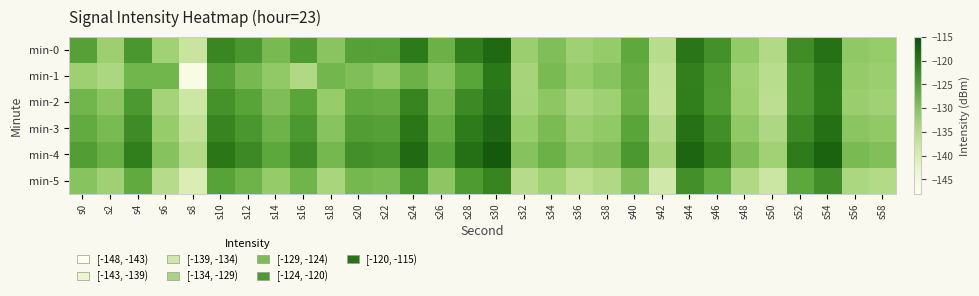

Reading left to right, list all the values displayed in this chart.

min-0: s0=-125.2	s2=-132.3	s4=-123.9	s6=-132.7	s8=-137.5	s10=-122.1	s12=-124.1	s14=-128.8	s16=-124.5	s18=-130.5	s20=-125.2	s22=-125.4	s24=-120.6	s26=-127.5	s28=-121.2	s30=-118.5	s32=-132.1	s34=-129.4	s36=-132.6	s38=-131.5	s40=-126.2	s42=-135.5	s44=-120.0	s46=-123.4	s48=-131.3	s50=-134.8	s52=-122.7	s54=-119.5	s56=-130.9	s58=-131.5
min-1: s0=-132.4	s2=-134.1	s4=-128.0	s6=-128.1	s8=-146.3	s10=-125.3	s12=-128.6	s14=-131.1	s16=-134.7	s18=-128.2	s20=-129.4	s22=-131.2	s24=-127.5	s26=-130.1	s28=-125.8	s30=-120.3	s32=-133.5	s34=-128.9	s36=-131.7	s38=-130.2	s40=-127.1	s42=-136.4	s44=-121.3	s46=-124.5	s48=-132.8	s50=-135.6	s52=-123.9	s54=-120.7	s56=-131.4	s58=-132.1
min-2: s0=-128.1	s2=-130.5	s4=-124.3	s6=-133.2	s8=-138.1	s10=-123.4	s12=-125.6	s14=-129.3	s16=-125.8	s18=-131.7	s20=-126.4	s22=-126.9	s24=-121.8	s26=-128.6	s28=-122.4	s30=-119.7	s32=-133.2	s34=-130.6	s36=-133.7	s38=-132.6	s40=-127.4	s42=-136.7	s44=-121.1	s46=-124.7	s48=-132.5	s50=-135.9	s52=-124.1	s54=-120.9	s56=-132.0	s58=-132.8
min-3: s0=-126.5	s2=-128.9	s4=-122.7	s6=-131.6	s8=-136.5	s10=-121.8	s12=-124.0	s14=-127.7	s16=-124.2	s18=-130.1	s20=-124.8	s22=-125.3	s24=-120.2	s26=-127.0	s28=-120.8	s30=-118.1	s32=-131.6	s34=-129.0	s36=-132.1	s38=-131.0	s40=-125.8	s42=-135.1	s44=-119.5	s46=-123.1	s48=-130.9	s50=-134.3	s52=-122.4	s54=-119.3	s56=-130.5	s58=-131.2
min-4: s0=-124.9	s2=-127.3	s4=-121.1	s6=-130.0	s8=-134.9	s10=-120.2	s12=-122.4	s14=-126.1	s16=-122.6	s18=-128.5	s20=-123.2	s22=-123.7	s24=-118.6	s26=-125.4	s28=-119.2	s30=-116.5	s32=-130.0	s34=-127.4	s36=-130.5	s38=-129.4	s40=-124.2	s42=-133.5	s44=-117.9	s46=-121.5	s48=-129.3	s50=-132.7	s52=-120.8	s54=-117.7	s56=-128.9	s58=-129.6
min-5: s0=-130.2	s2=-132.6	s4=-126.4	s6=-135.3	s8=-140.2	s10=-125.5	s12=-127.7	s14=-131.4	s16=-127.9	s18=-133.8	s20=-128.5	s22=-129.0	s24=-123.9	s26=-130.7	s28=-124.5	s30=-121.8	s32=-135.3	s34=-132.7	s36=-135.8	s38=-134.7	s40=-129.5	s42=-138.8	s44=-123.2	s46=-126.8	s48=-134.6	s50=-138.0	s52=-126.1	s54=-123.0	s56=-134.2	s58=-134.9